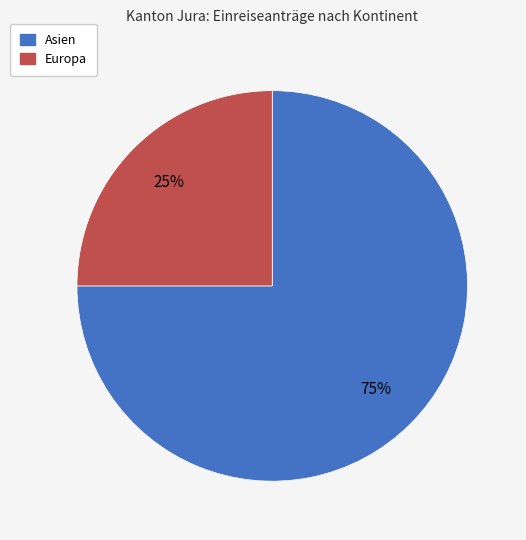

To the nearest percent, what is the difference between the largest and smallest slice percentages?

50%